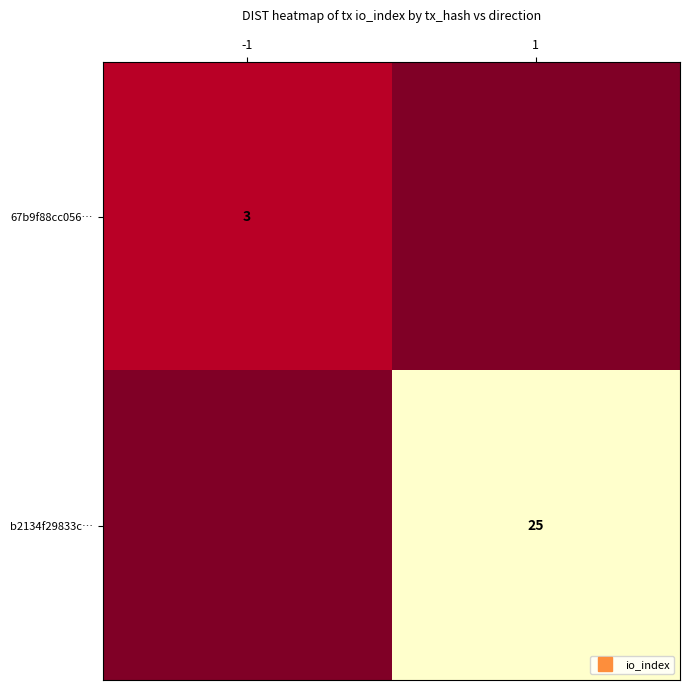

Which series has the largest total across all categories?

b2134f29833c…